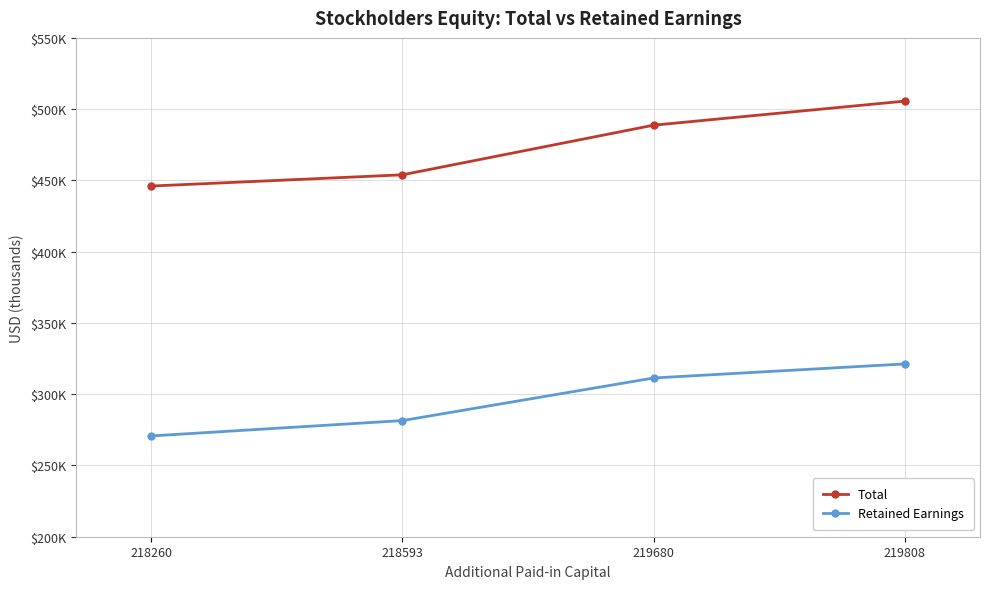

At 218260, list the series in order from smallest to largest.

Retained Earnings, Total